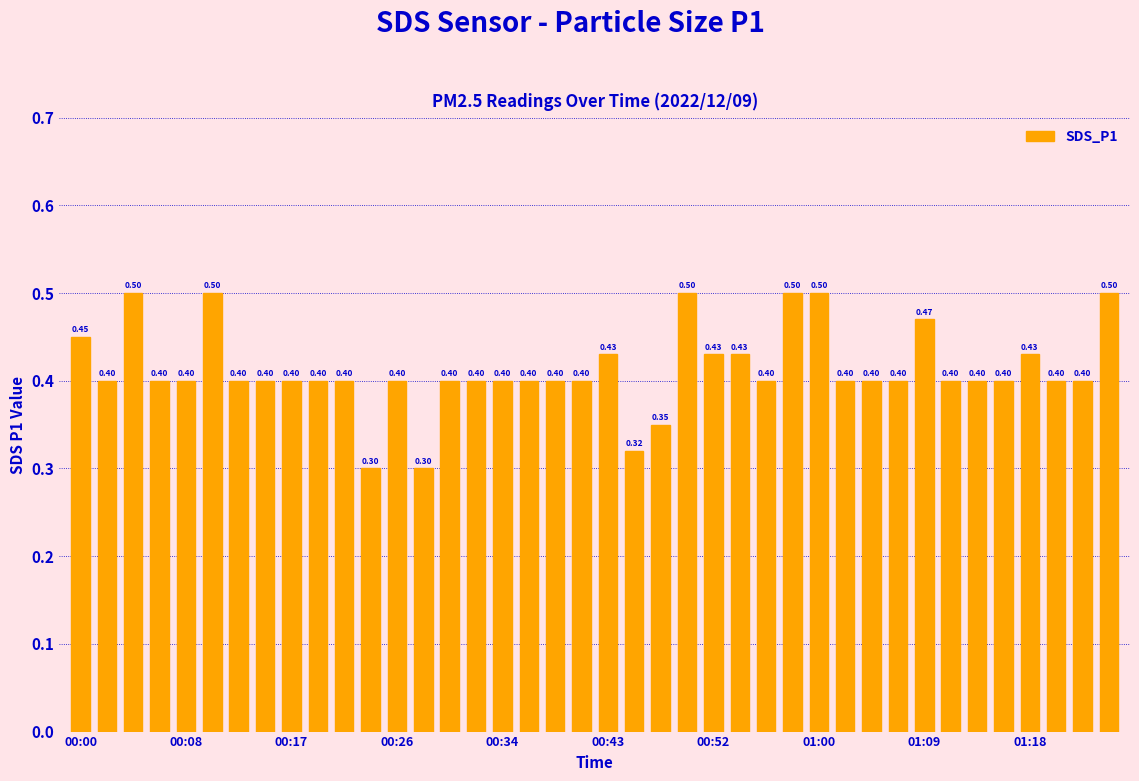

What is the sum of all values?

16.5